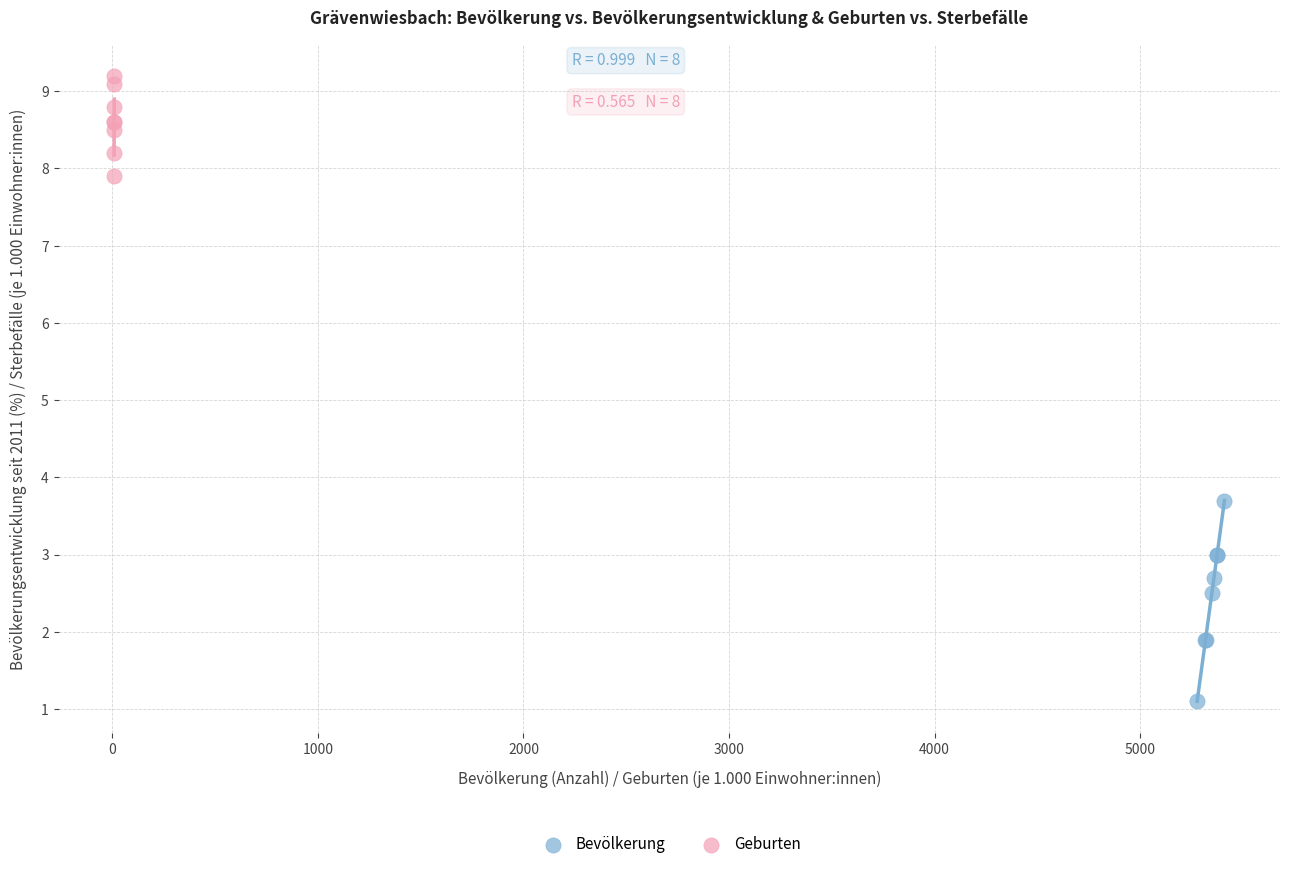

Which series reaches the maximum Y coordinate?

Geburten